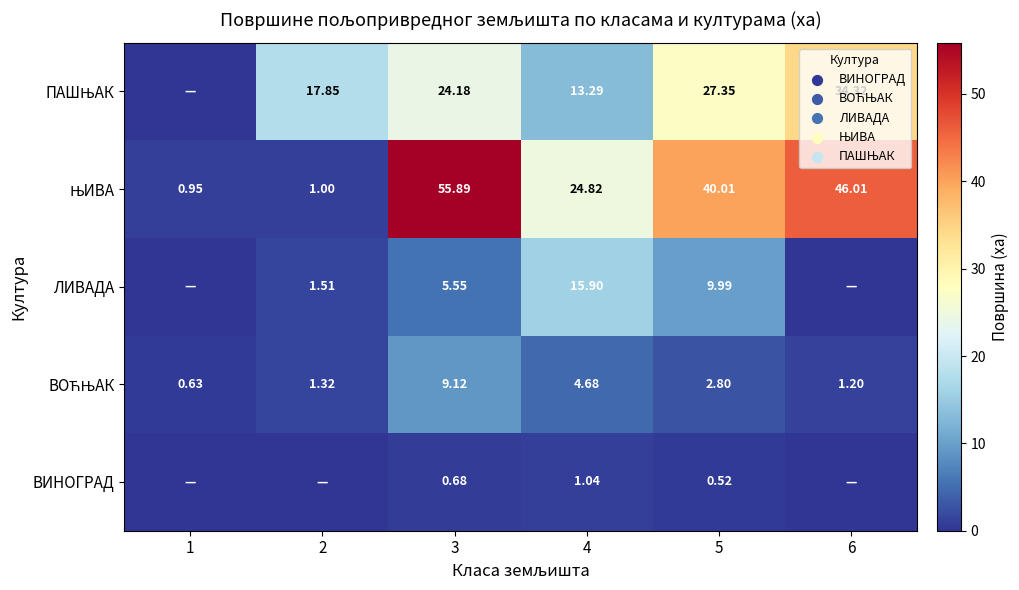

True or false: ЛИВАДА has a value of -9.4 at 1.

False